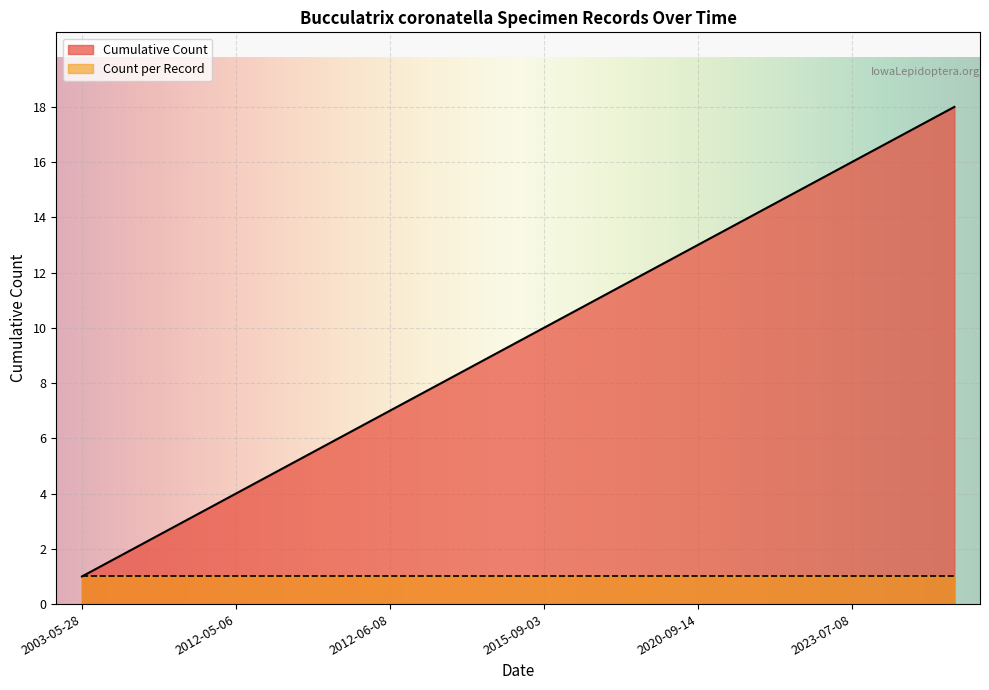

List the labels in order of value, smallest first.

2003-05-28, 2012-05-06, 2012-05-06, 2012-05-06, 2012-05-18, 2012-06-08, 2012-06-08, 2012-07-12, 2012-07-12, 2015-09-03, 2020-05-27, 2020-09-05, 2020-09-14, 2021-07-15, 2022-08-12, 2023-07-08, 2023-07-08, 2023-07-16